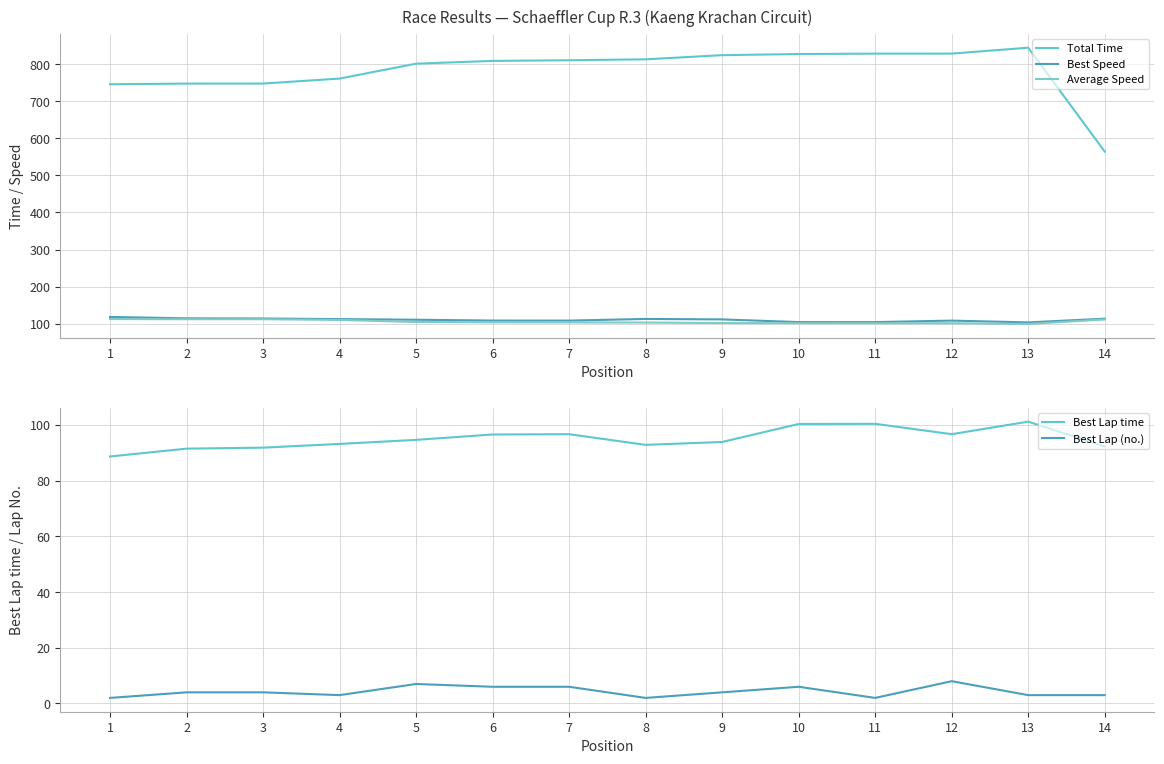

Reading left to right, what are all the values shown in this chart?

Total Time: 1=745.7	2=747.4	3=747.6	4=761.0	5=801.2	6=808.6	7=810.4	8=812.9	9=824.1	10=827.1	11=828.3	12=828.3	13=844.2	14=564.3
Best Speed: 1=118.2	2=114.5	3=114.1	4=112.5	5=110.7	6=108.5	7=108.4	8=112.9	9=111.6	10=104.4	11=104.4	12=108.4	13=103.6	14=113.6
Average Speed: 1=112.5	2=112.2	3=112.2	4=110.2	5=104.7	6=103.7	7=103.5	8=103.2	9=101.8	10=101.4	11=101.3	12=101.2	13=99.3	14=111.5
Best Lap time: 1=88.7	2=91.5	3=91.9	4=93.2	5=94.7	6=96.6	7=96.7	8=92.9	9=93.9	10=100.4	11=100.4	12=96.7	13=101.2	14=92.3
Best Lap (no.): 1=2.0	2=4.0	3=4.0	4=3.0	5=7.0	6=6.0	7=6.0	8=2.0	9=4.0	10=6.0	11=2.0	12=8.0	13=3.0	14=3.0